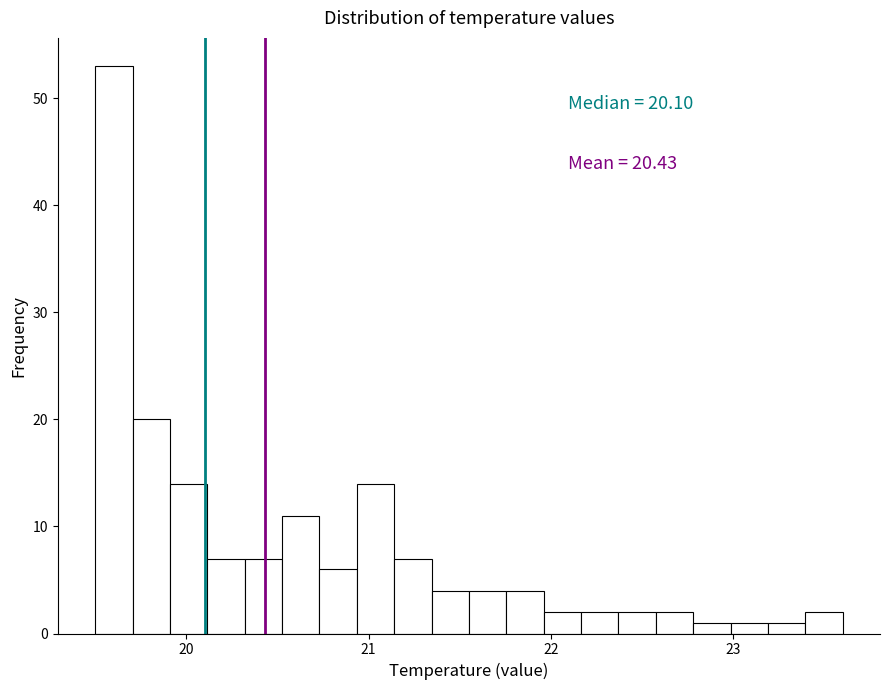

Around what value on the x-axis is the tallest bar? Give the approximate position of its centre, as read against the axis.

19.6